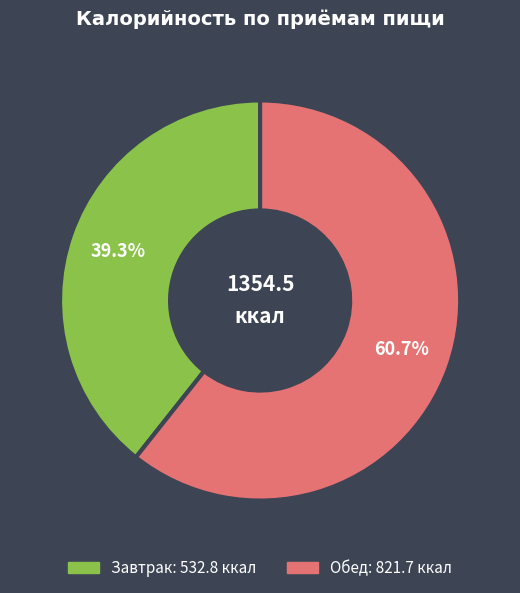

Which category has the biggest portion of the pie?

Обед